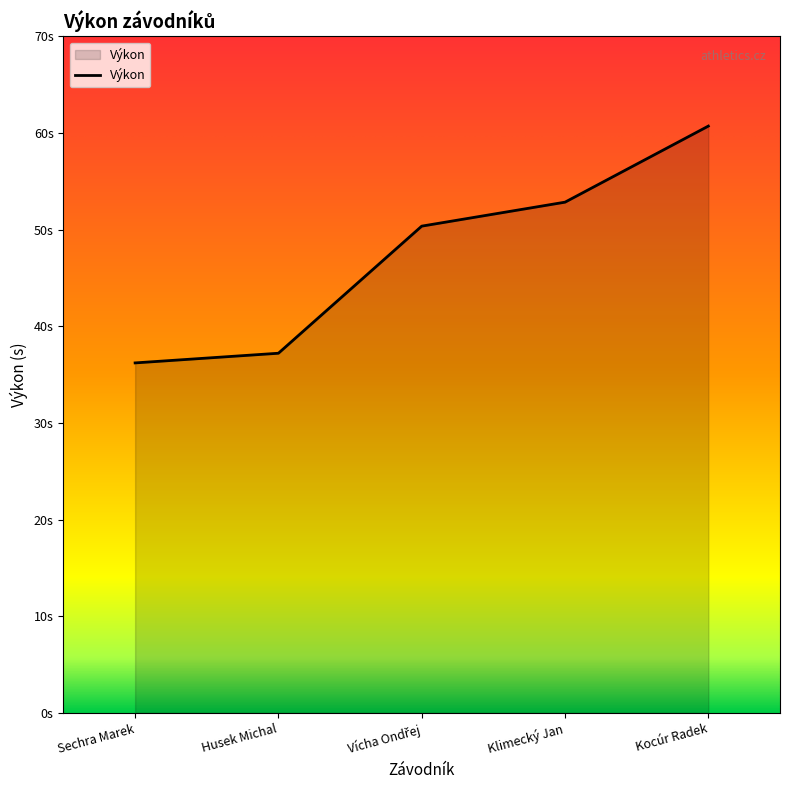

Does the chart have visible grid lines?

No